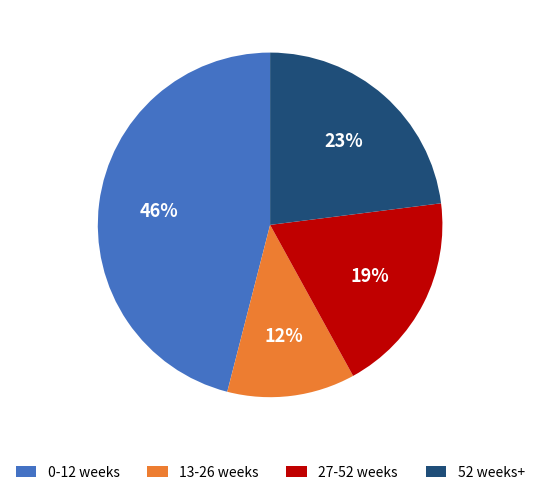

To the nearest percent, what is the average slice percentage?

25%